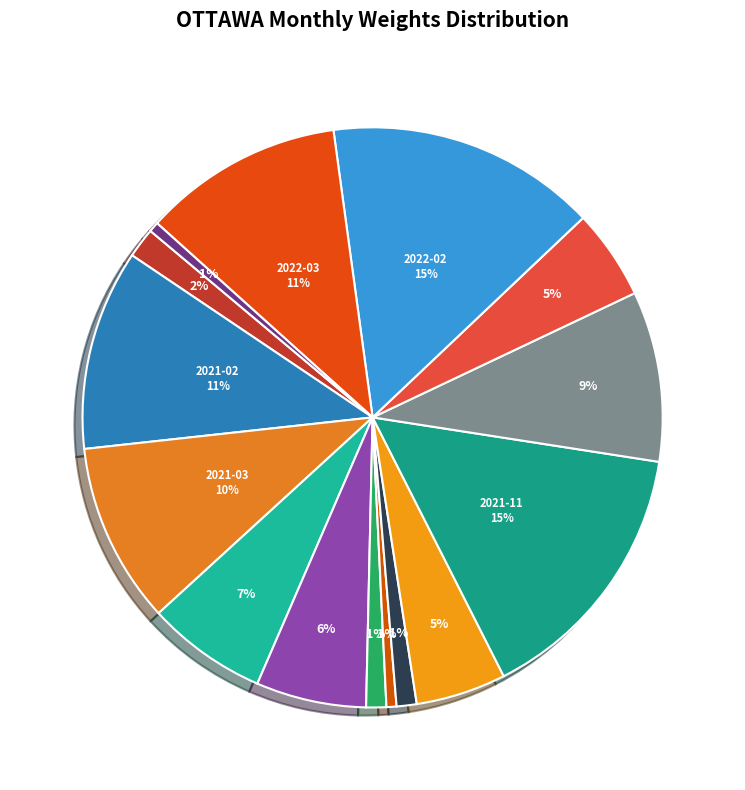

Is there a majority slice in this chart?

No